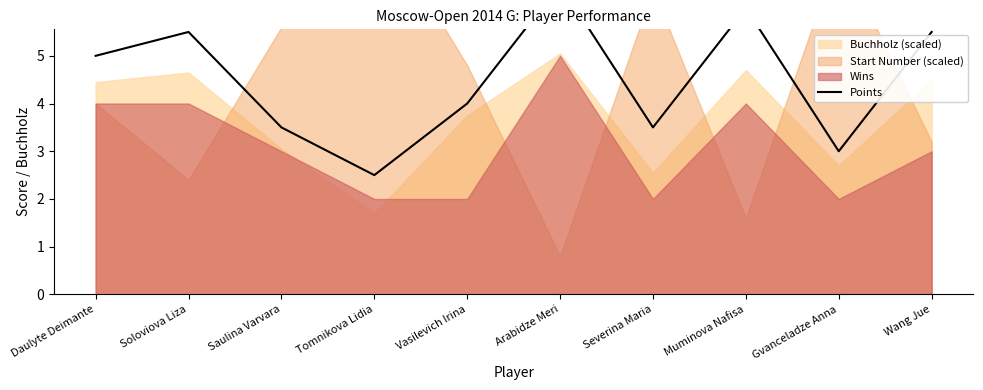

Reading right to left, what are all the values shown in this chart?

5.5	3.0	6.0	3.5	6.5	4.0	2.5	3.5	5.5	5.0